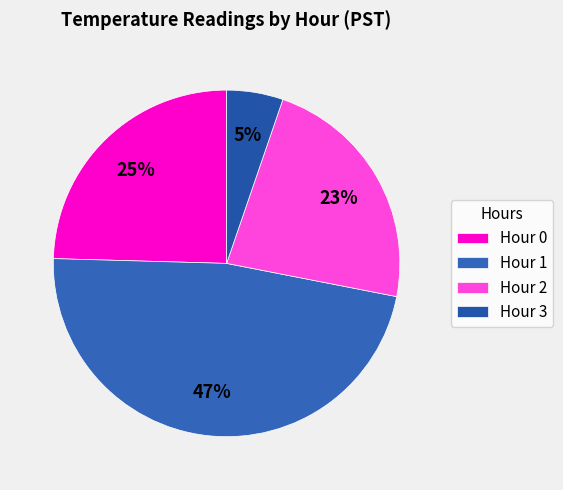

What percentage is the Hour 0 slice, to the nearest percent?

25%